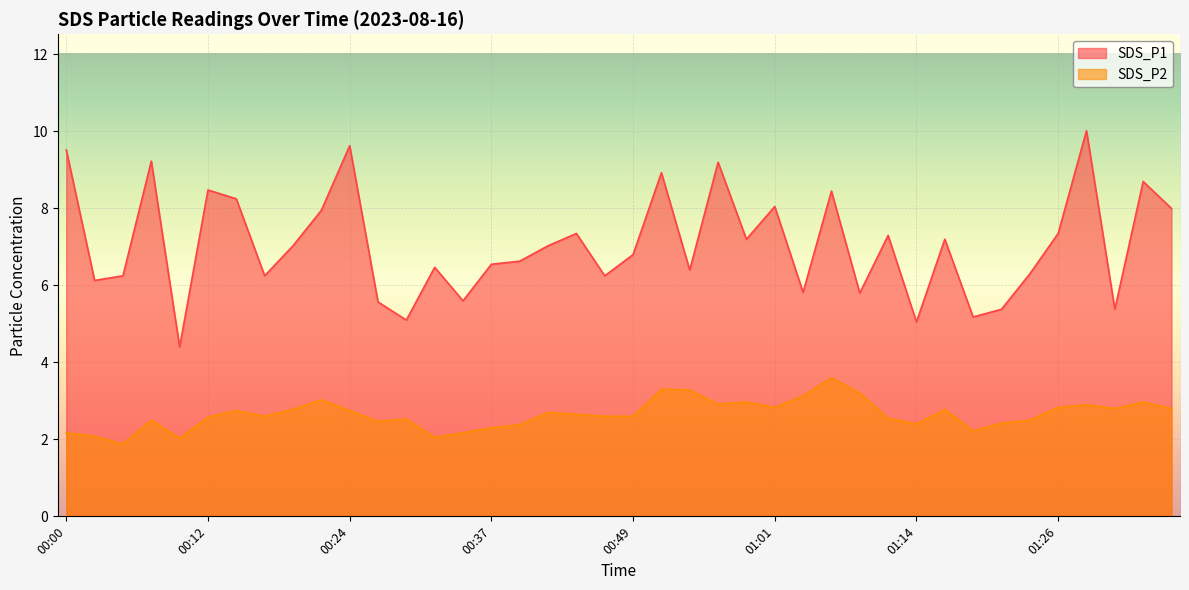

Which series has the largest range (max minus min)?

SDS_P1